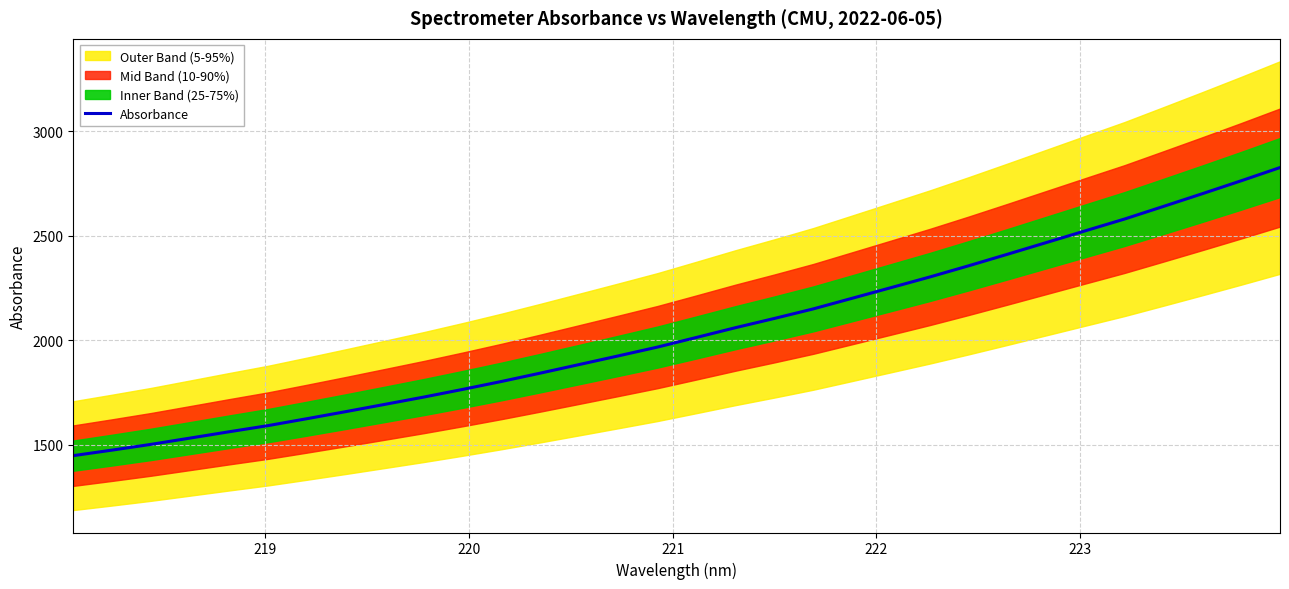

What is the maximum value for Absorbance?

2826.3